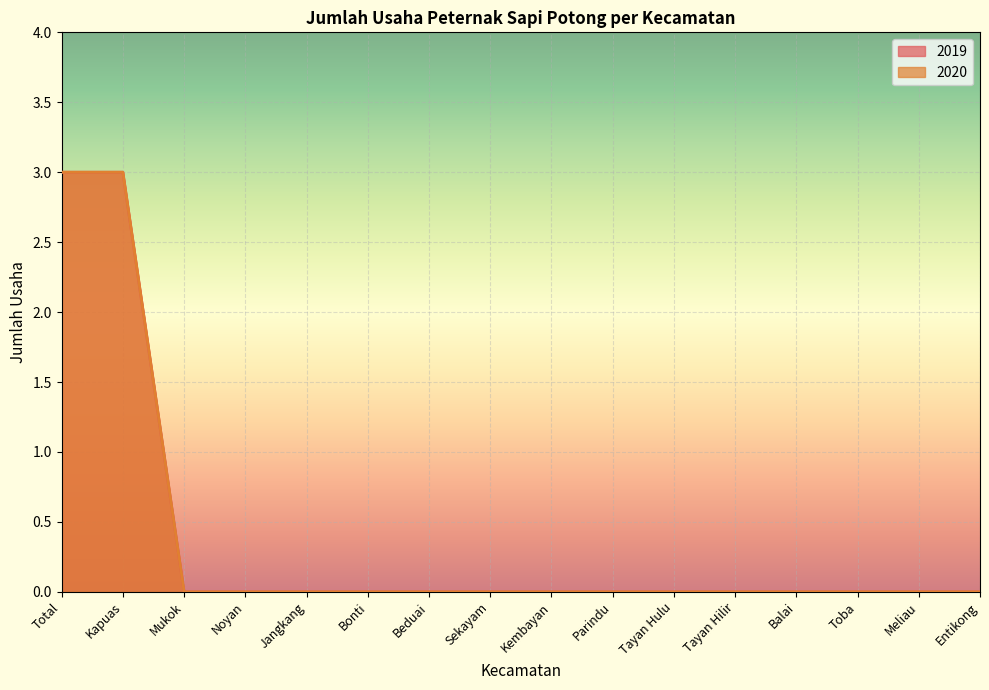

Count the number of data series in this chart.

2